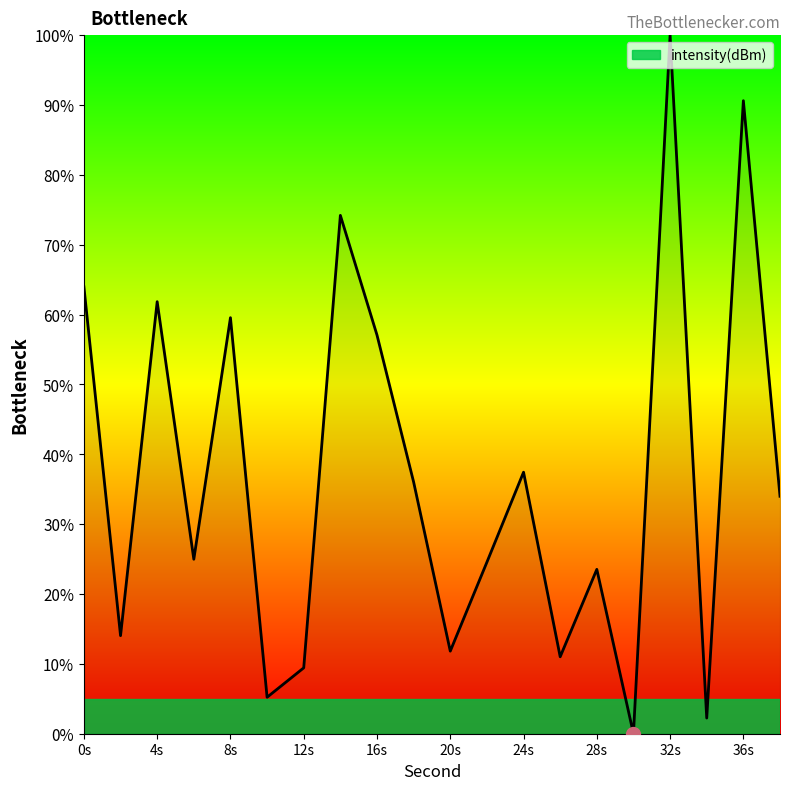

What is the maximum value shown in the chart?

100.0